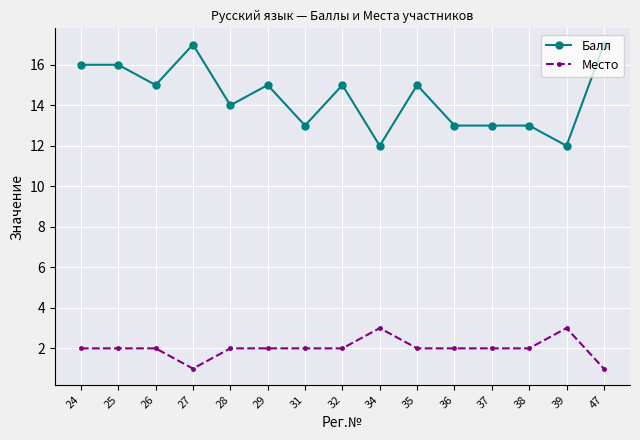

True or false: Балл and Место intersect in this chart.

False